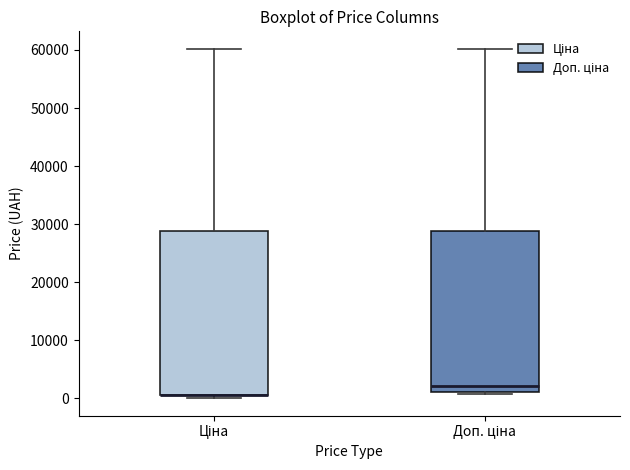

Reading left to right, read every box against the y-axis: the position of its median line, the range the box covers, and the ends of its whiskers. The values are not printed on the chart, so give them approximately, as read against the axis.

Ціна: median 1000 (drawn on the box's lower edge), box 1000 to 29000, whiskers 0 to 60000
Доп. ціна: median 2000, box 1000 to 29000, whiskers 1000 (just below the box's lower edge) to 60000